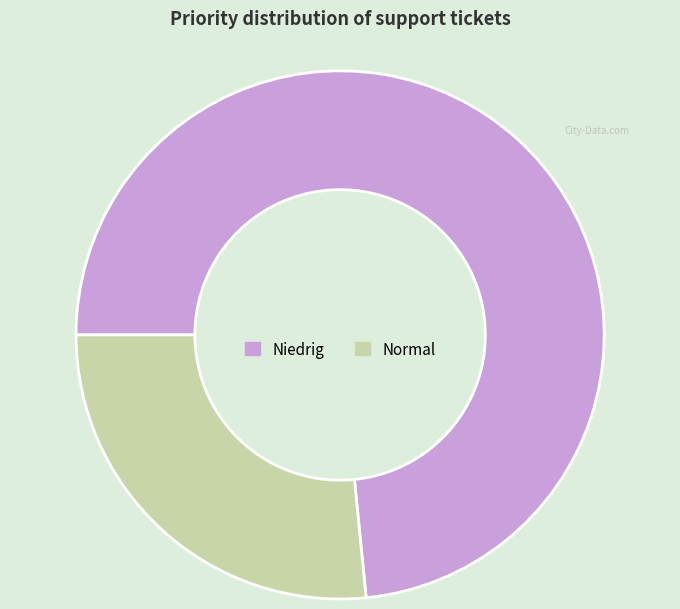

Which slice represents more than half of the pie?

Niedrig